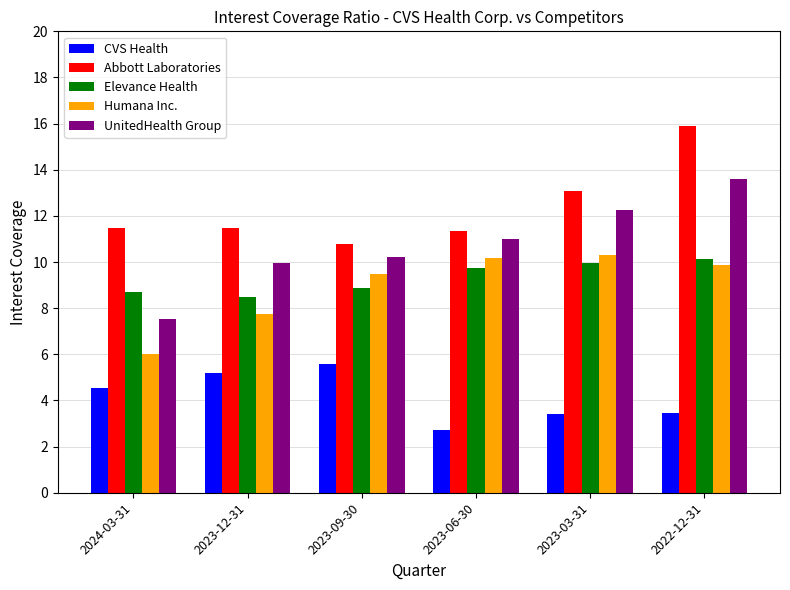

What is the difference between the second highest and minimum values in the CVS Health series?

2.5